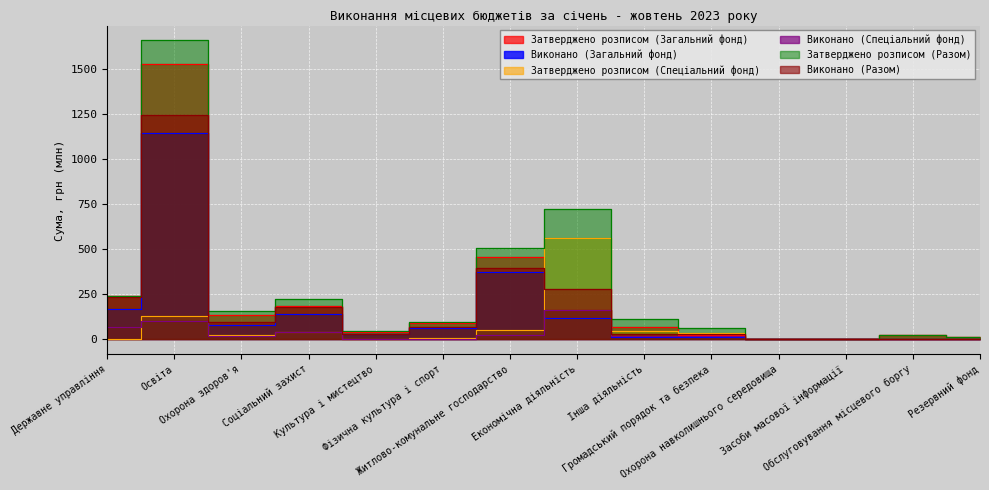

What position from the right is Культура і мистецтво?

10